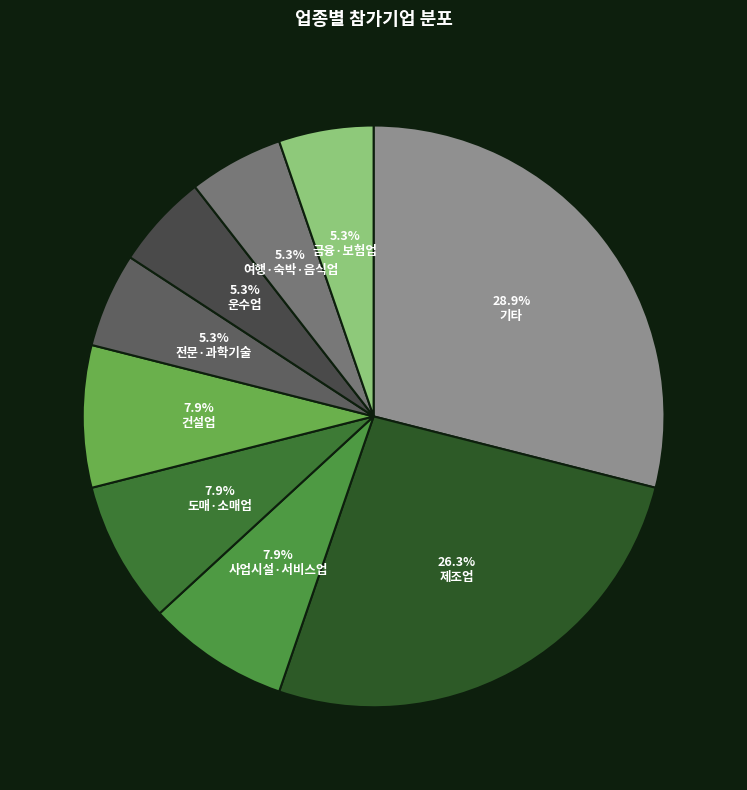

Count the number of slices in the pie.

9